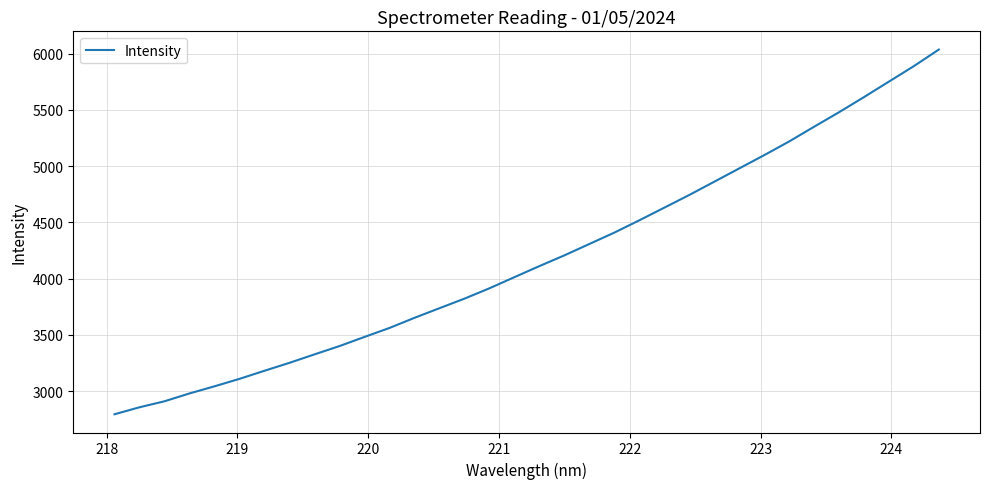

What is the maximum value shown in the chart?

6037.1